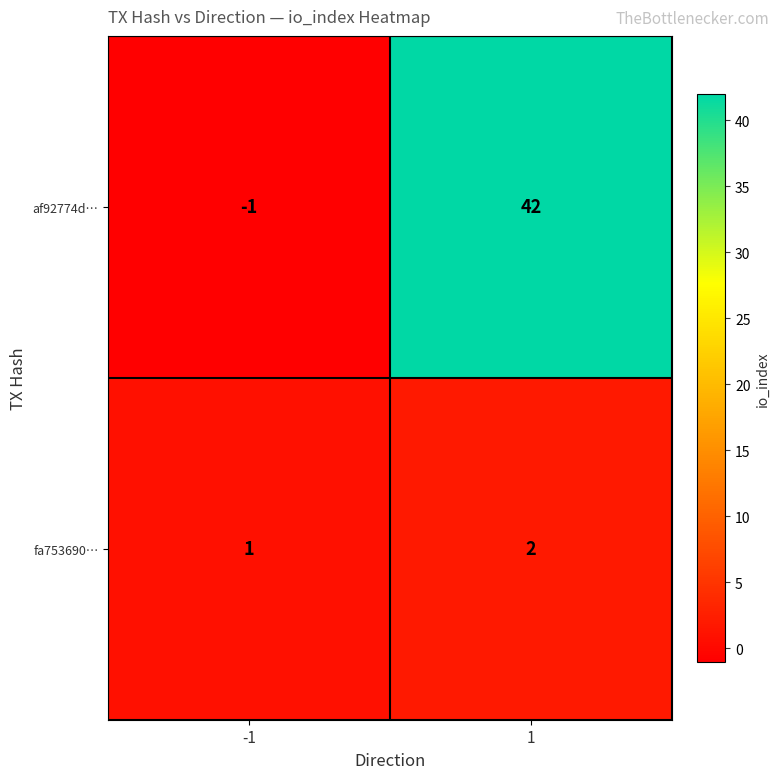

Read the af92774d… value at 1, to the nearest 10.

40